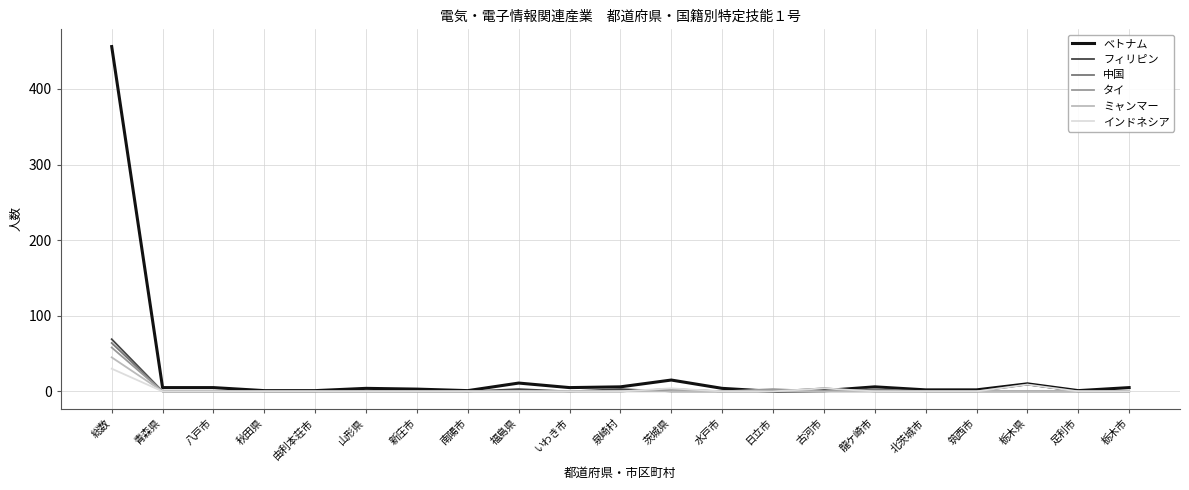

The value of フィリピン at 由利本荘市 is 41. True or false?

False